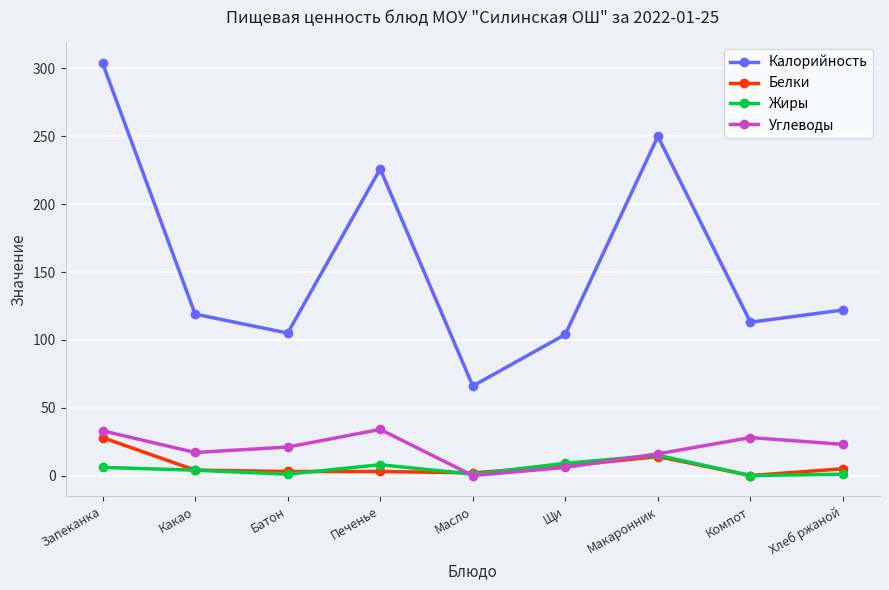

True or false: Калорийность has a value of 167 at Запеканка.

False